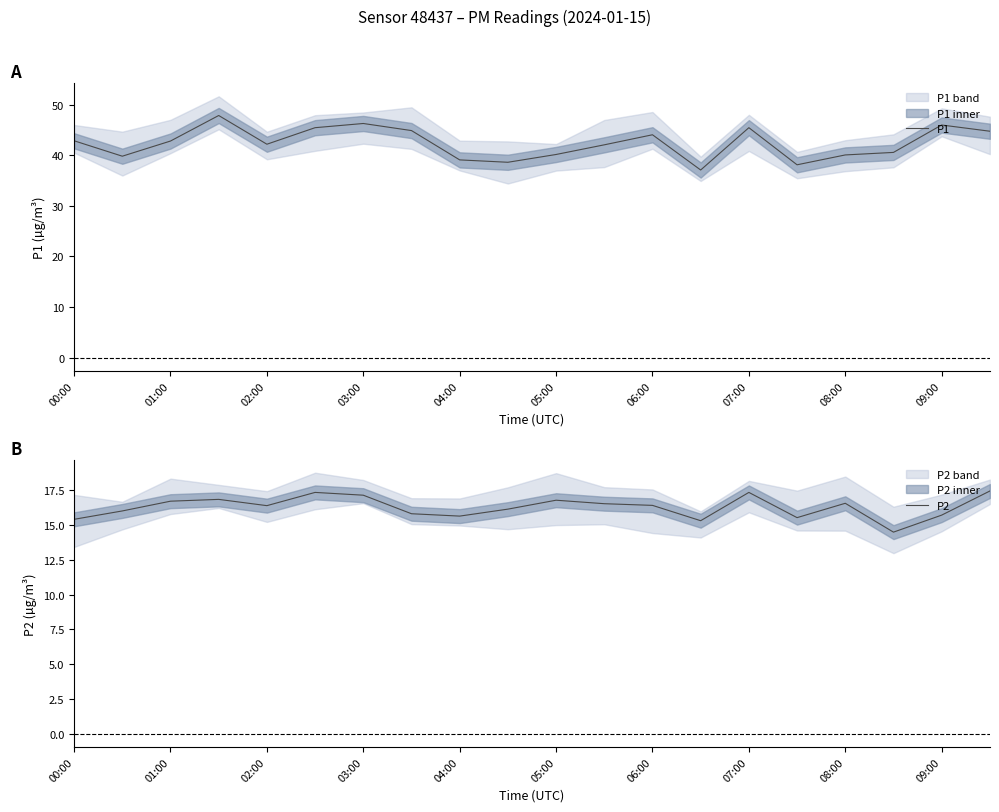

The P1 series shows 46.0 at 09:00. True or false?

True